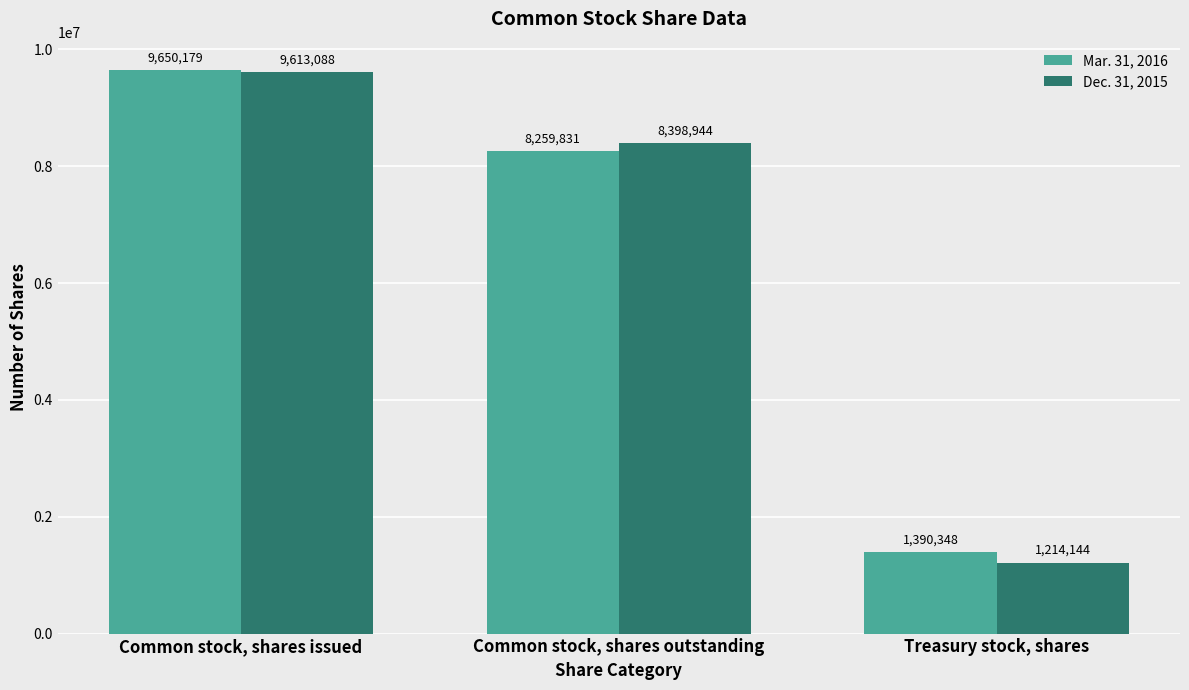

What is the label of the 3rd bar from the right?

Common stock, shares issued